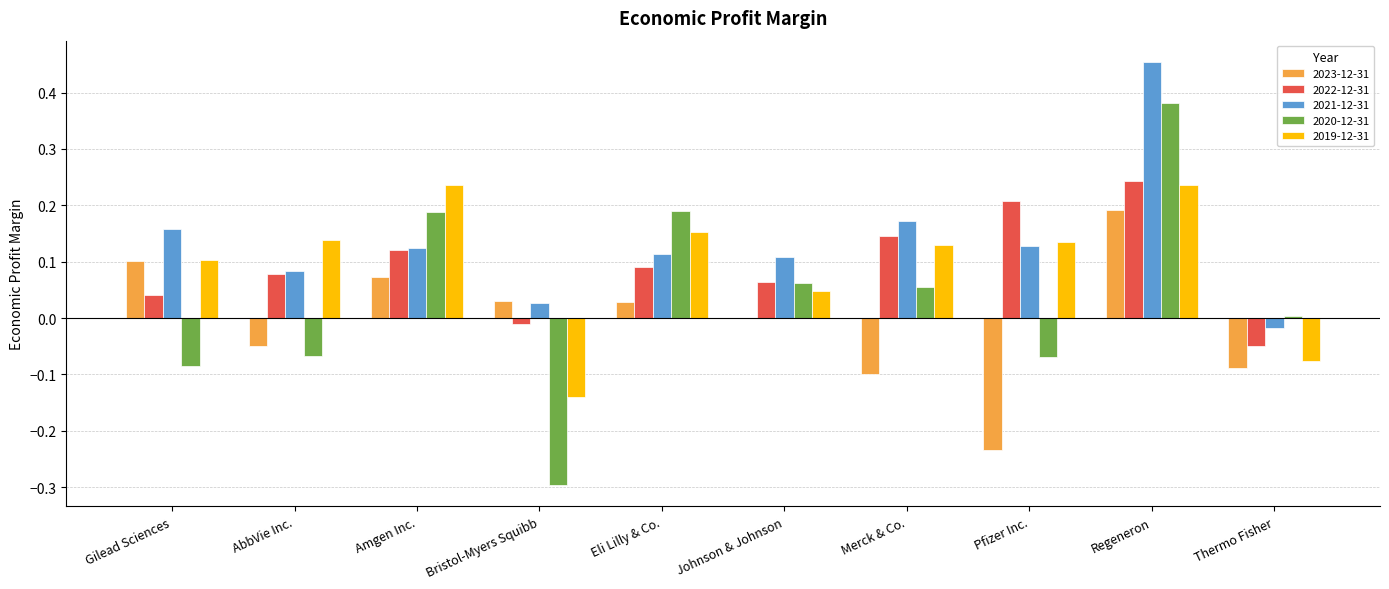

The value of 2022-12-31 at Bristol-Myers Squibb is -0.0. True or false?

True